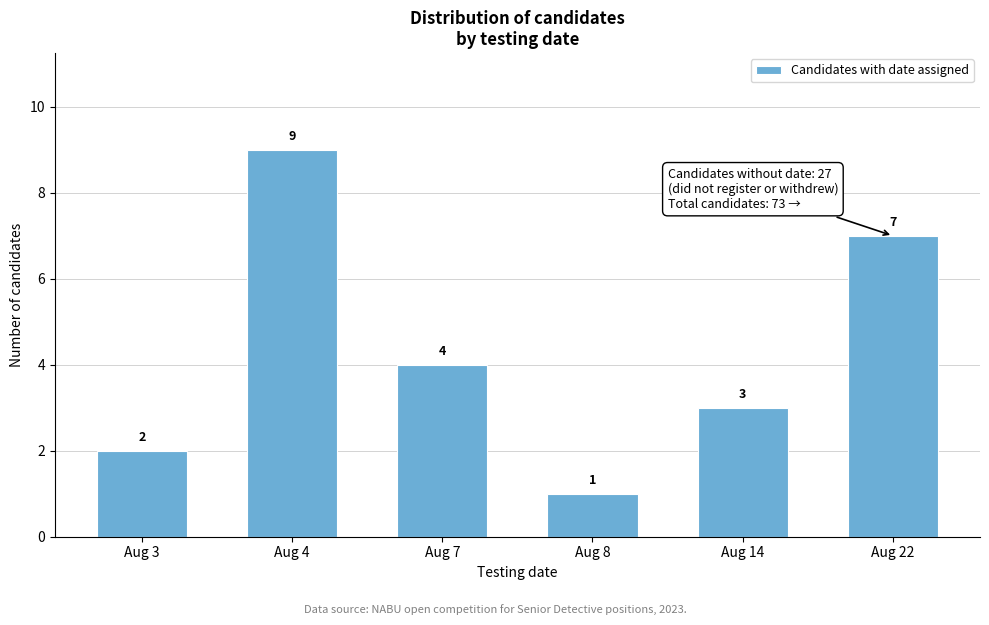

Reading right to left, what are all the values shown in this chart?

Aug 22=7	Aug 14=3	Aug 8=1	Aug 7=4	Aug 4=9	Aug 3=2